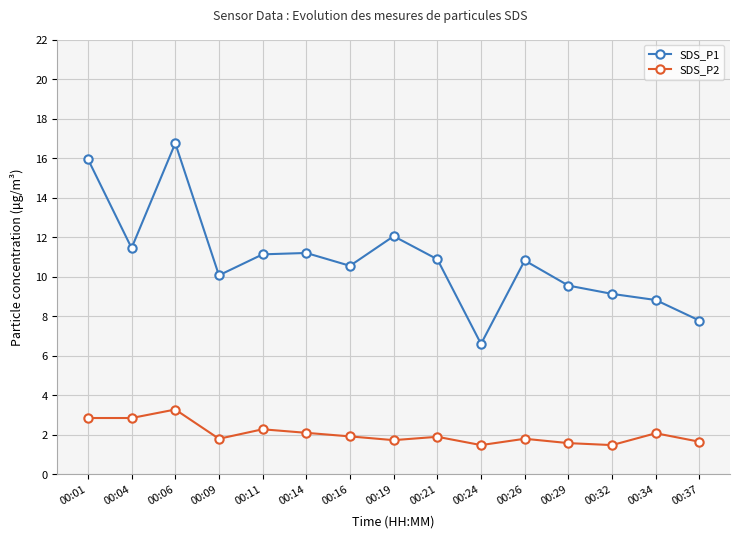

What are all the series names shown in the legend?

SDS_P1, SDS_P2